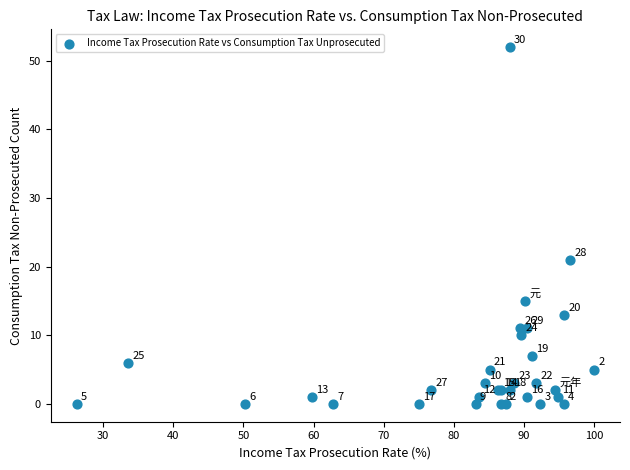

What Y value in the scatter plot is closest to 26?

21